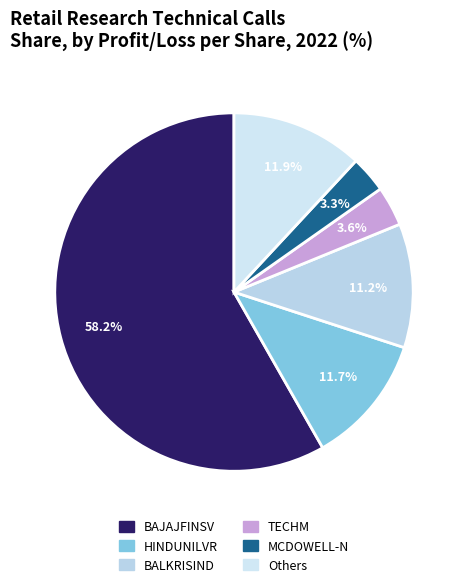

Which category accounts for the majority?

BAJAJFINSV